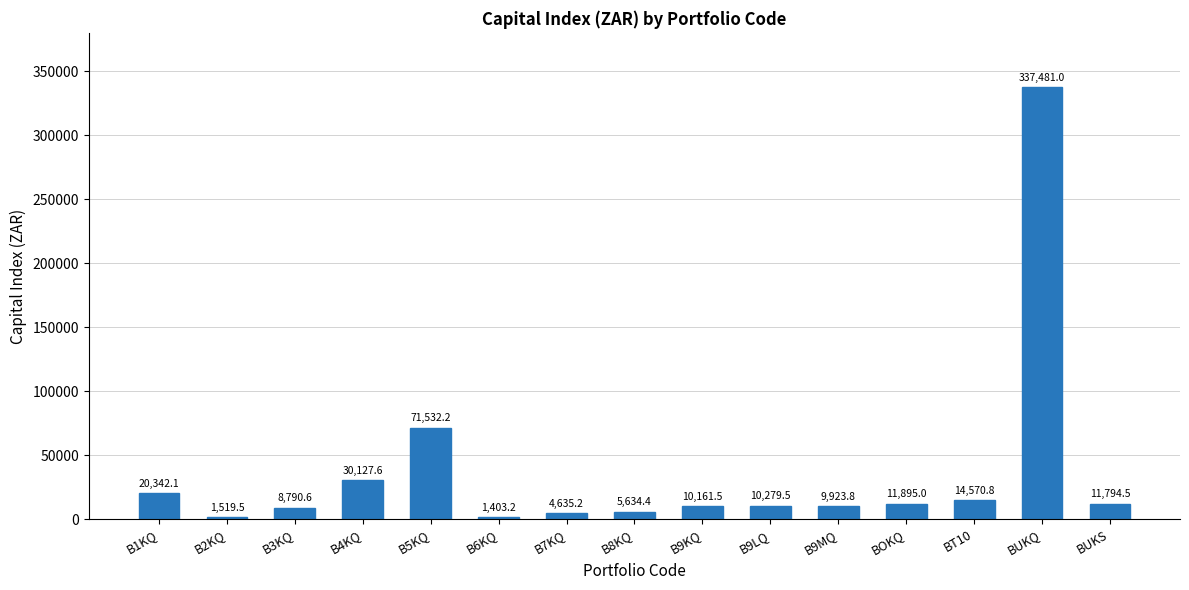

Between B3KQ and B8KQ, which is larger?

B3KQ